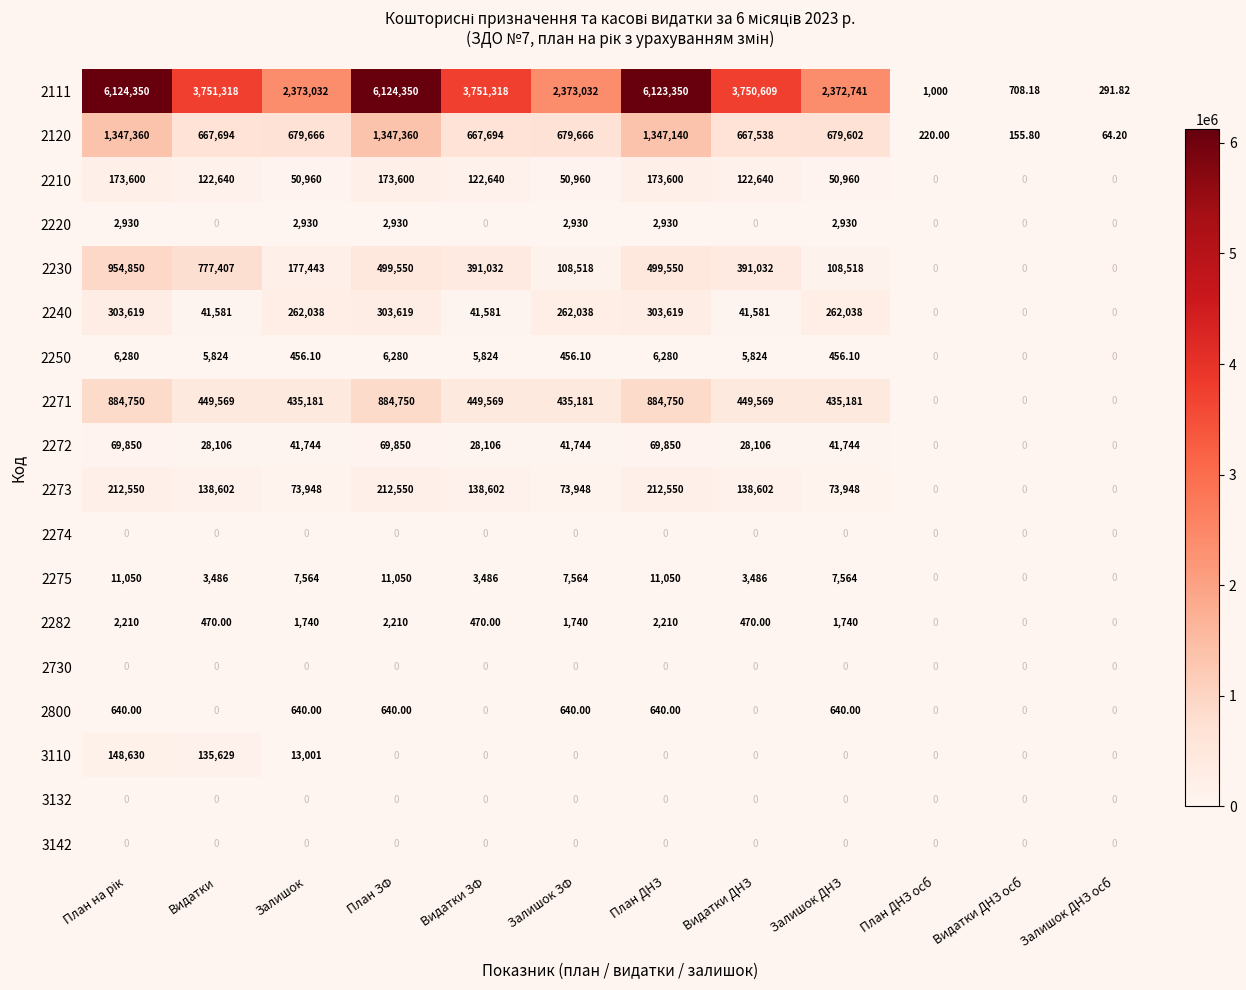

Is the value of 3142 at Видатки ЗФ greater than the value of 2273 at План ЗФ?

No